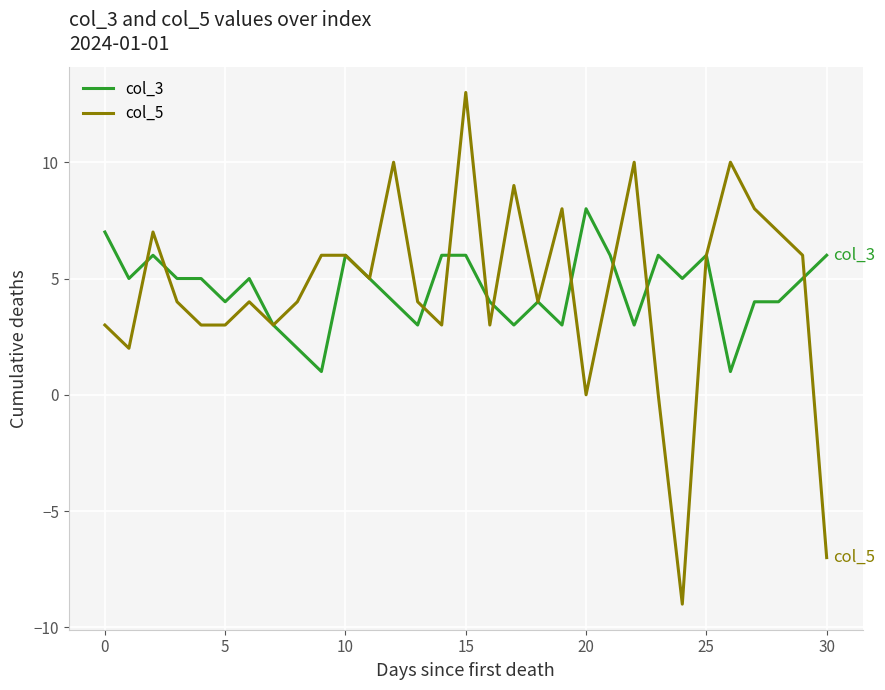

True or false: col_3 and col_5 cross at least once.

True